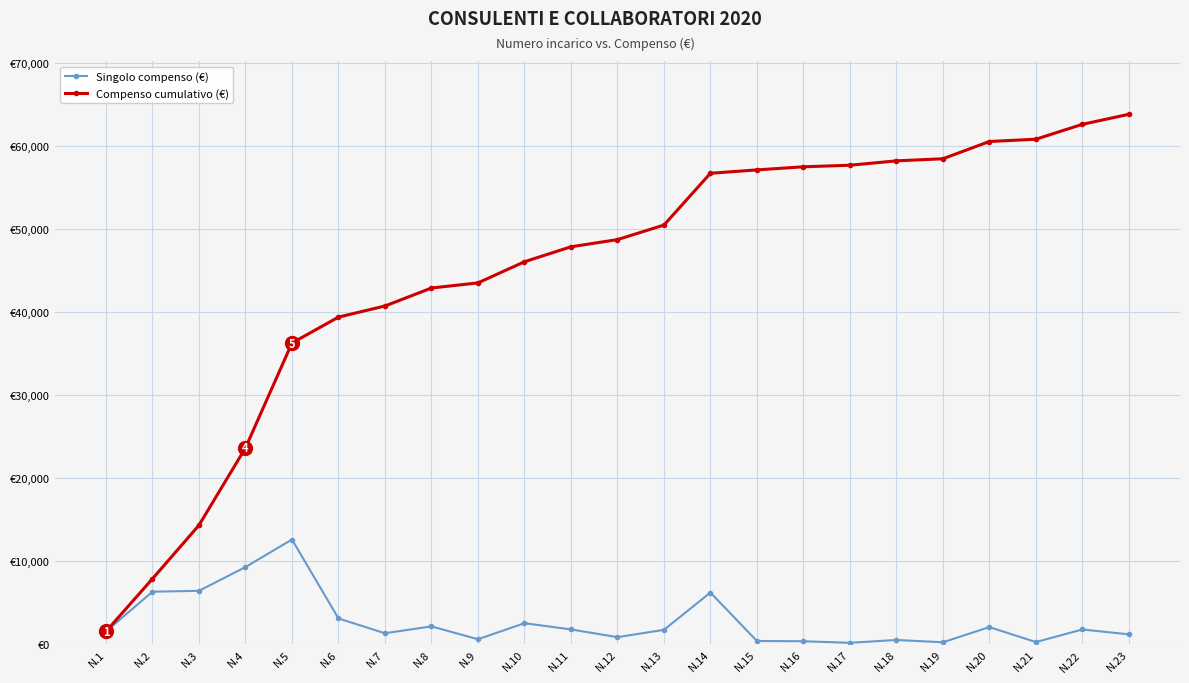

What is the value of the Compenso cumulativo (€) point at the 17th from the left?

57703.8